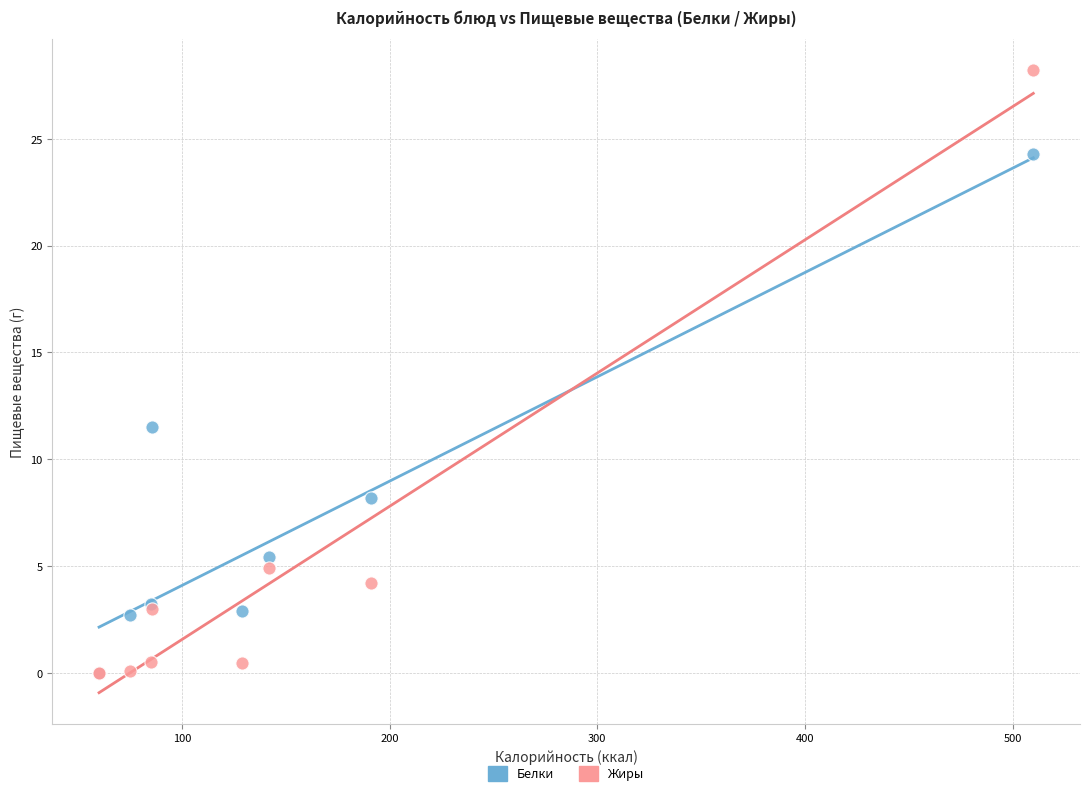

What are all the series names shown in the legend?

Белки, Жиры